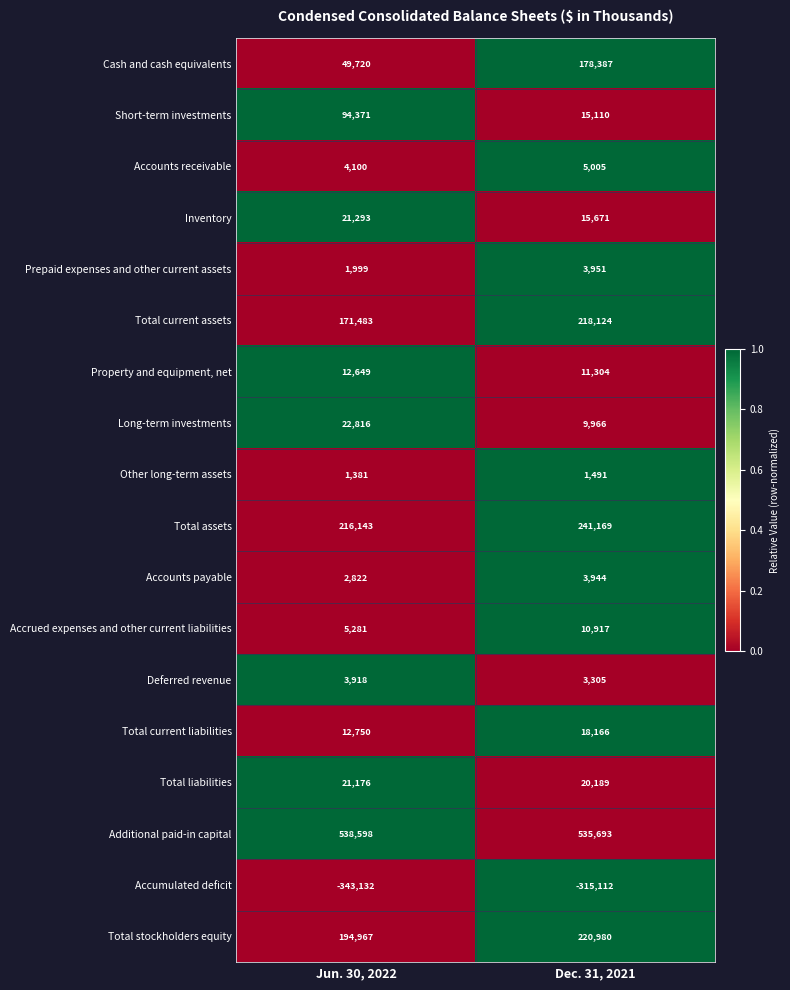

Count the number of categories in the chart.

2